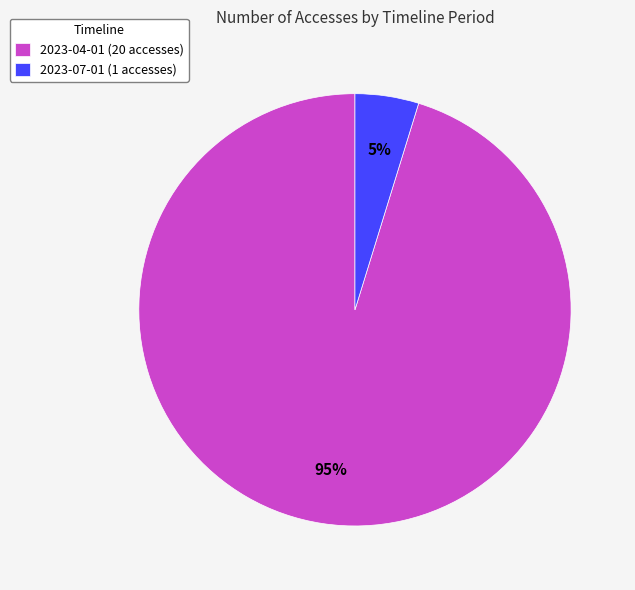

What percentage is the 2023-04-01 (20 accesses) slice, to the nearest percent?

95%